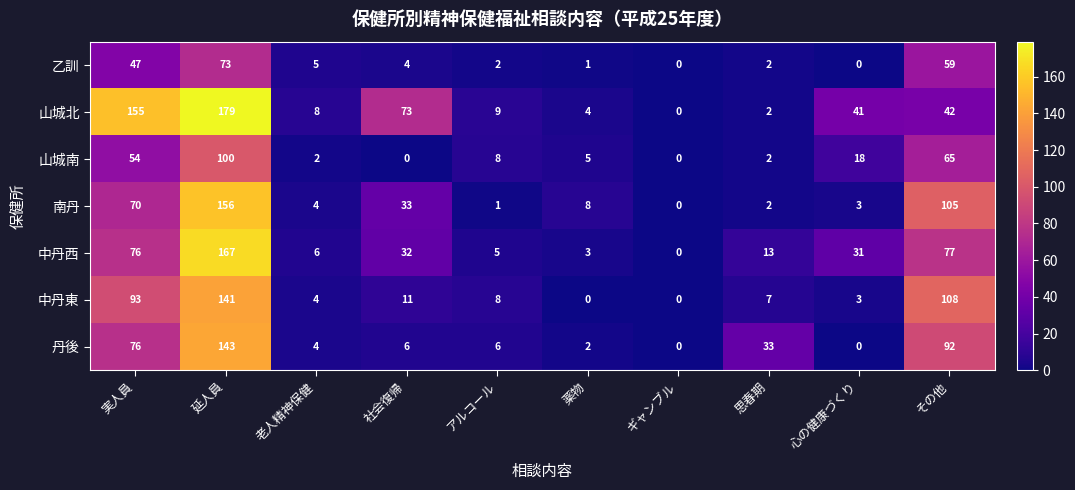

At which category does the chart reach its peak across all series?

延人員